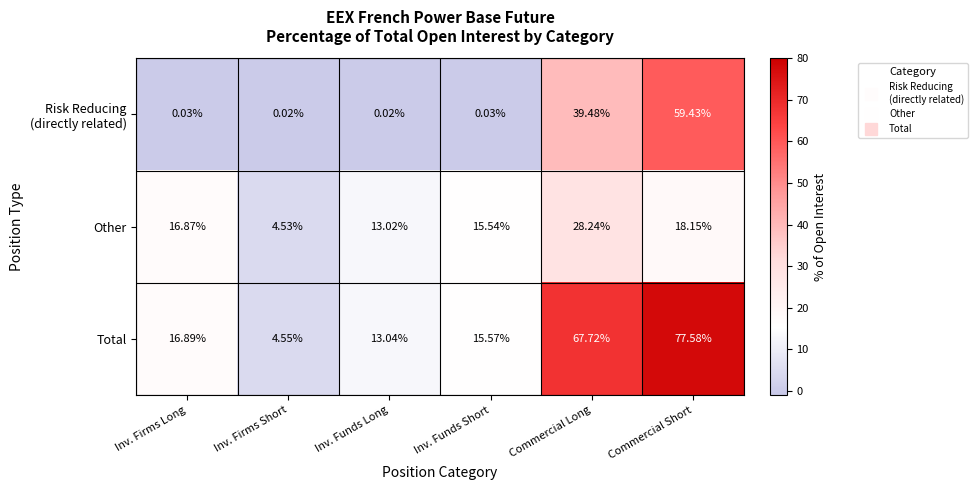

What is the total value across all series at Inv. Funds Short?

31.1